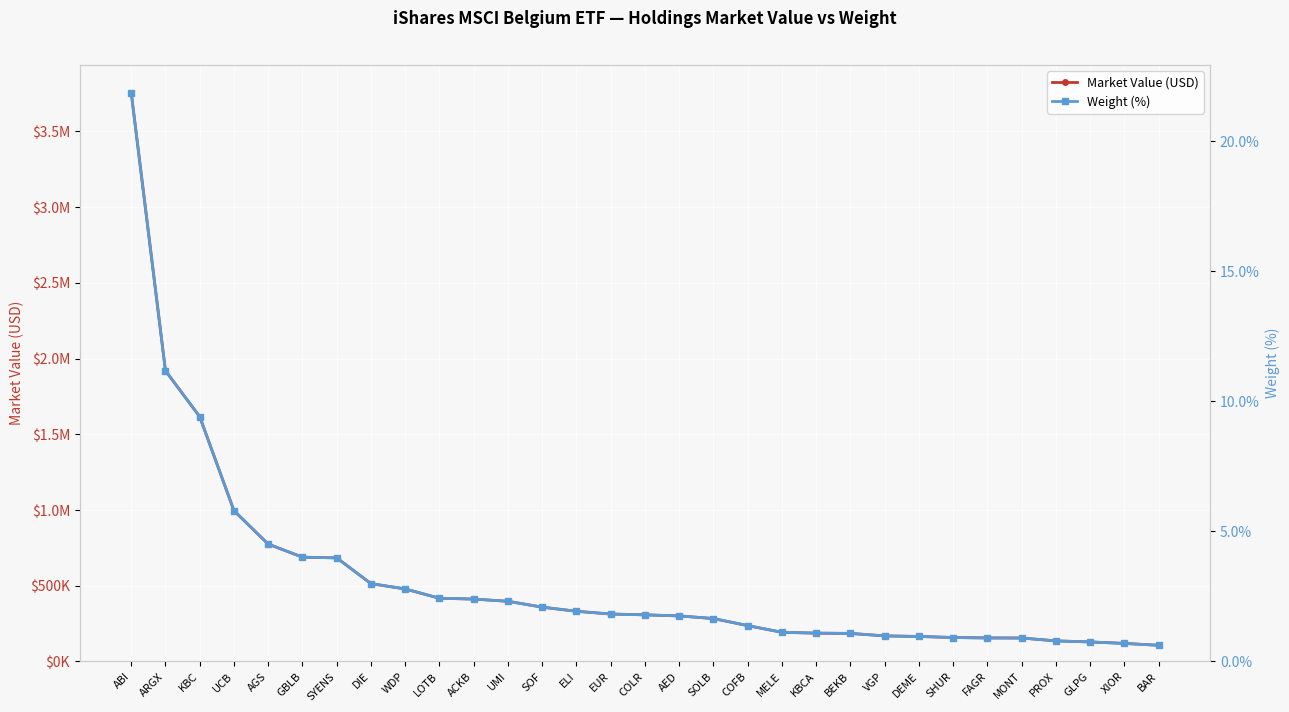

At which category is the sum across all series the highest?

ABI